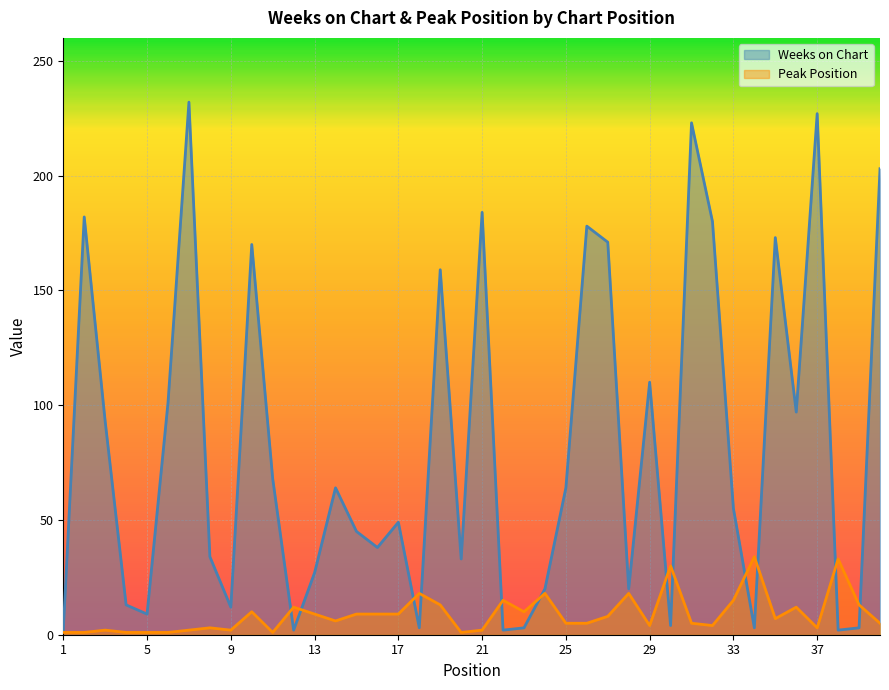

Is the value of Peak Position at 7 greater than the value of Weeks on Chart at 37?

No